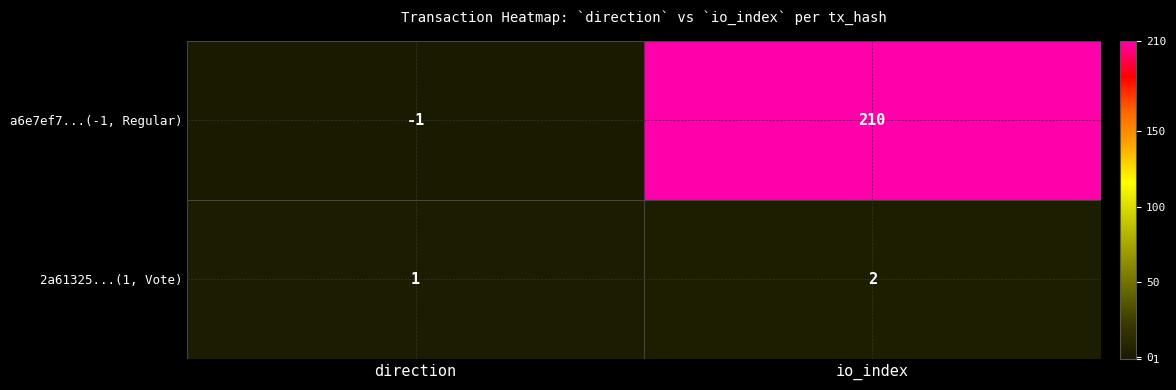

What is the difference between the maximum and minimum values in the a6e7ef7...(-1, Regular) series?

211